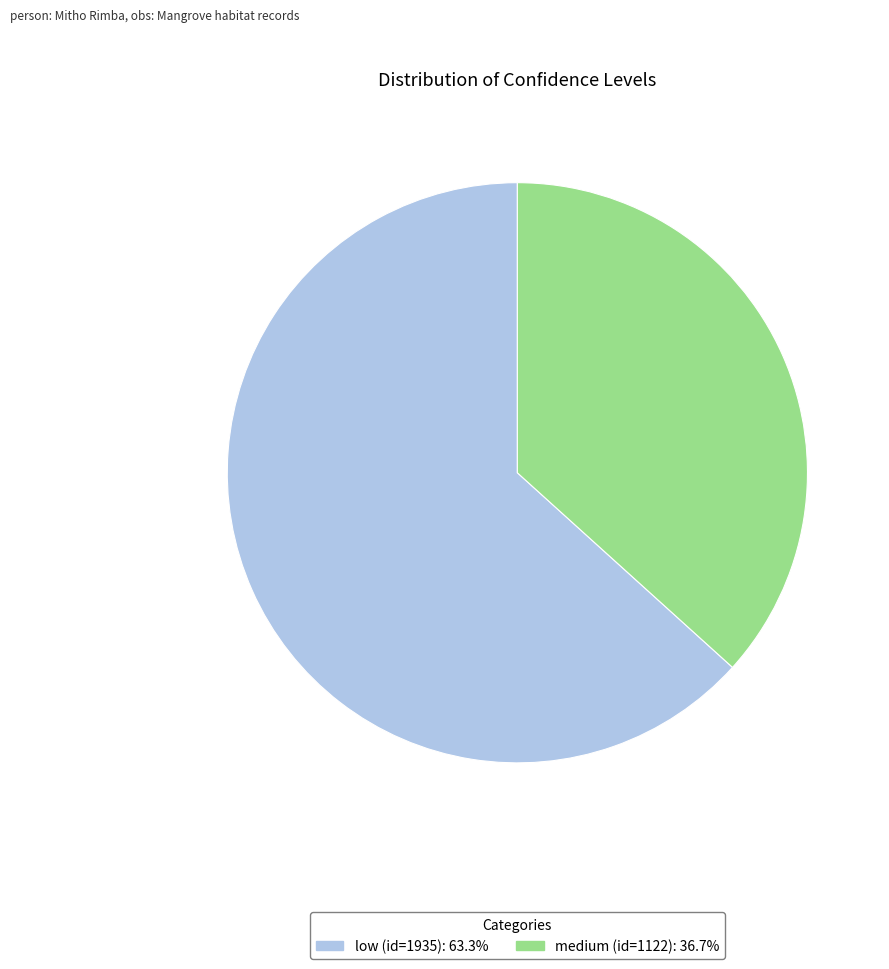

Which slice is the smallest?

medium (id=1122)